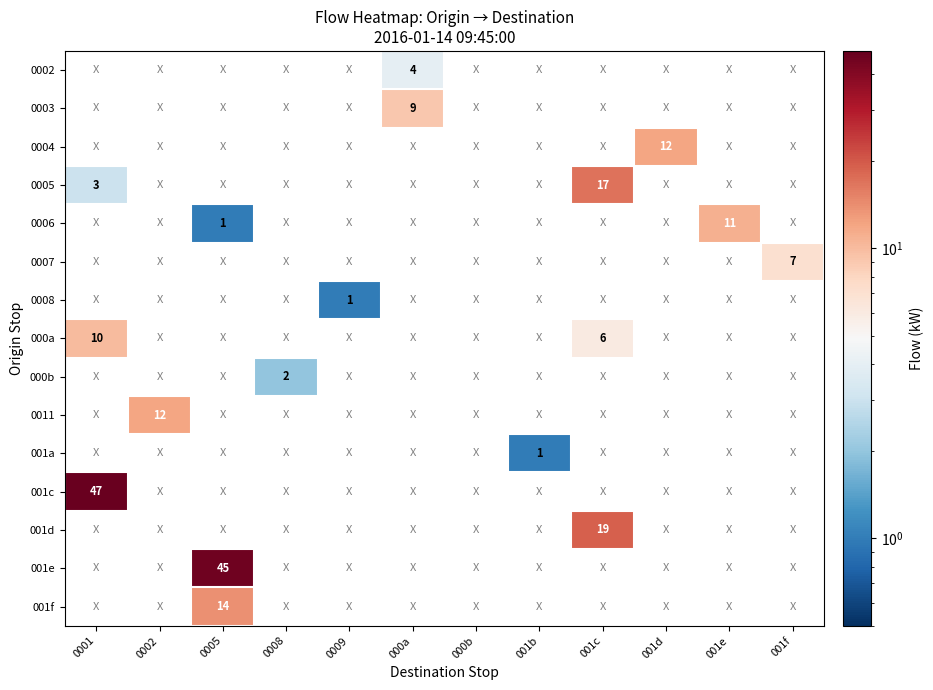

Is it true that 001d equals 32 at 001c?

False